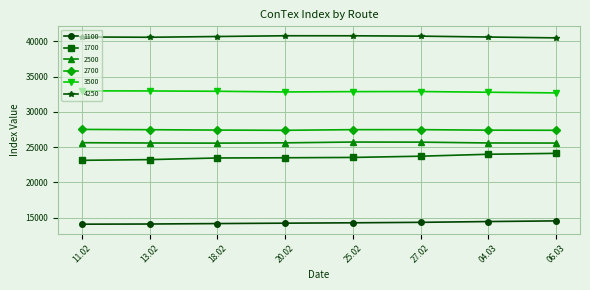

What is the sum of the 2500 values at 13.02 and 04.03?

51168